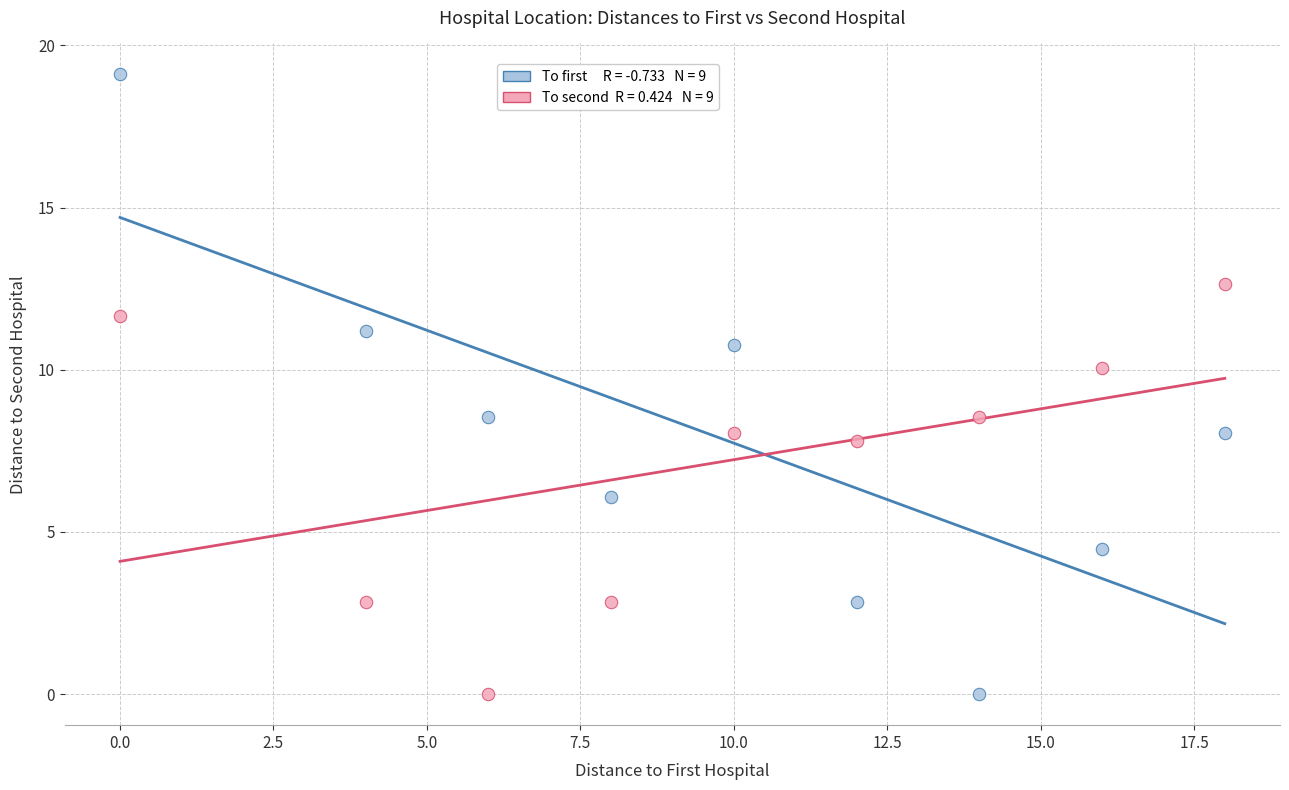

Across all data points, what is the range of X values (max minus min)?

18.0